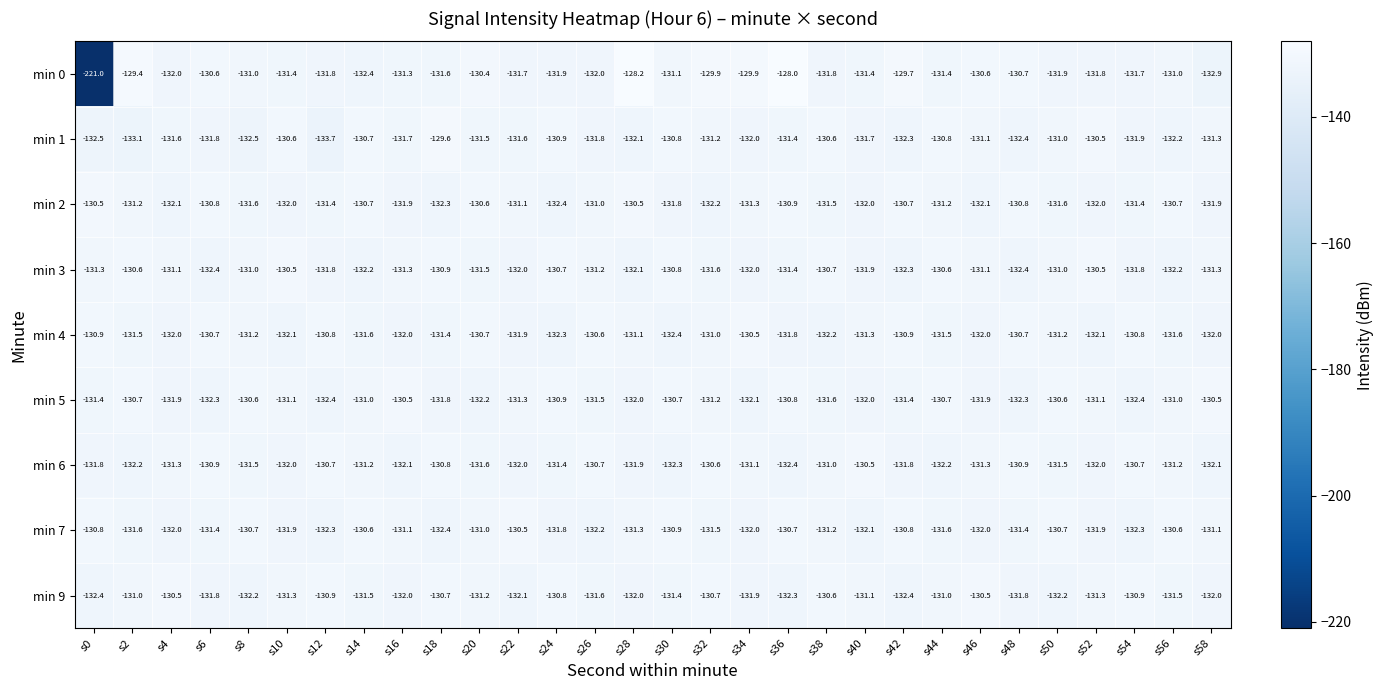

Which series has the largest range (max minus min)?

min 0